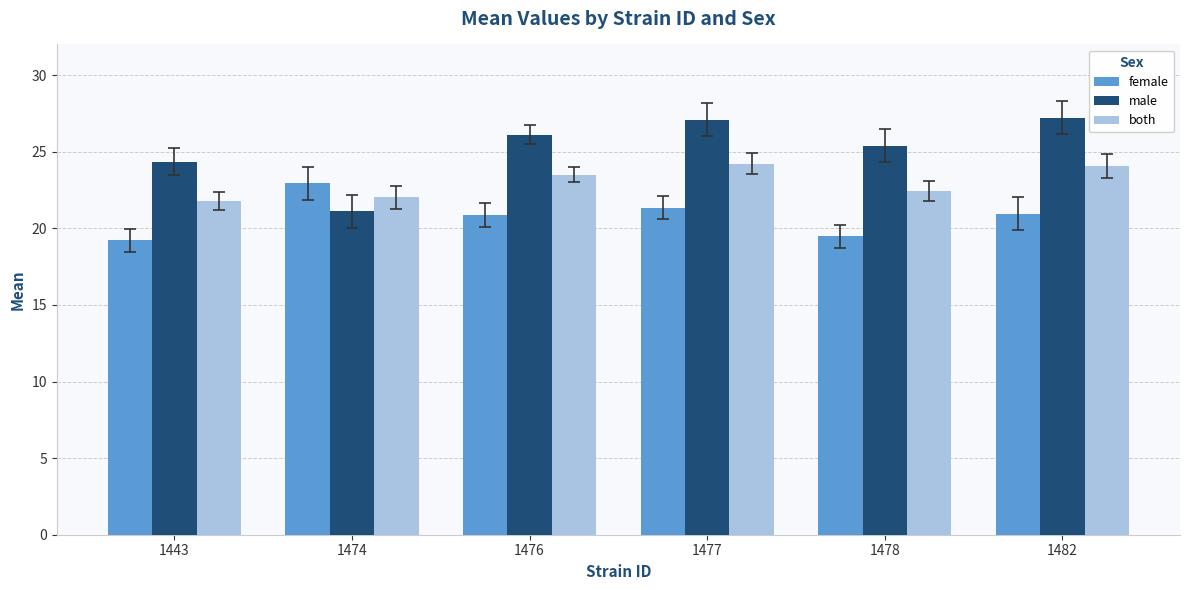

What is the value of the both bar at the 6th from the left?

24.1